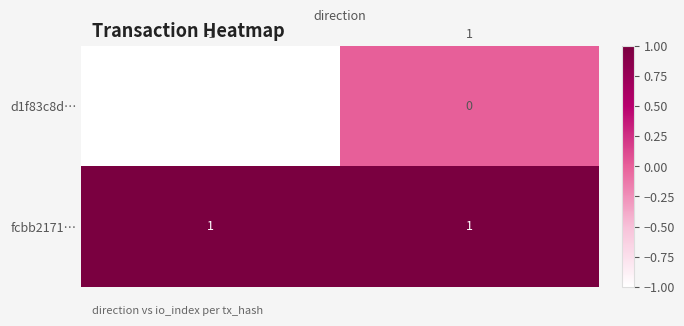

What is the spread (max minus min) of values at 1?

1